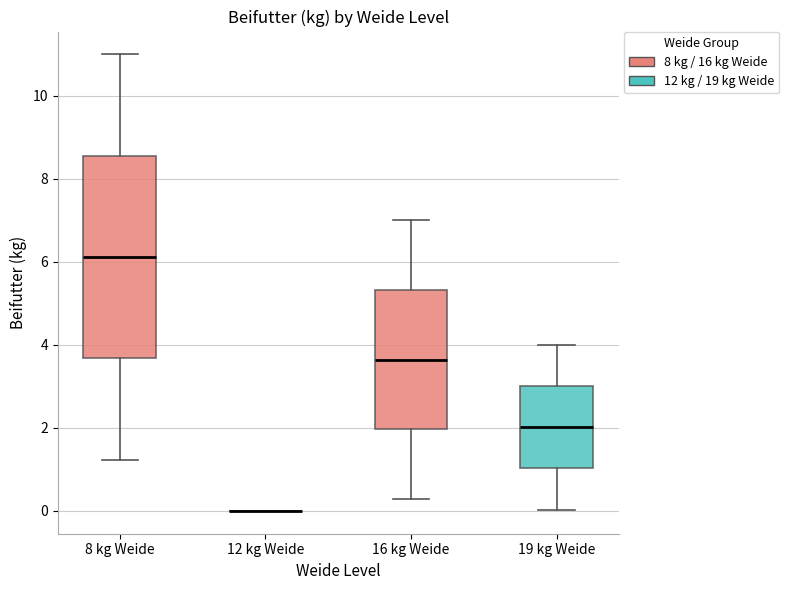

Reading left to right, transcribe this box plot: for each box, give where its median line is, the range the box spans, and where its two whiskers end, as read against the y-axis. The values are not printed on the chart, so give them approximately, as read against the axis.

8 kg Weide: median 6.2, box 3.6 to 8.6, whiskers 1.2 to 11.0
12 kg Weide: box collapsed to a line at 0.0, whiskers 0.0 to 0.0
16 kg Weide: median 3.6, box 2.0 to 5.4, whiskers 0.2 to 7.0
19 kg Weide: median 2.0, box 1.0 to 3.0, whiskers 0.0 to 4.0